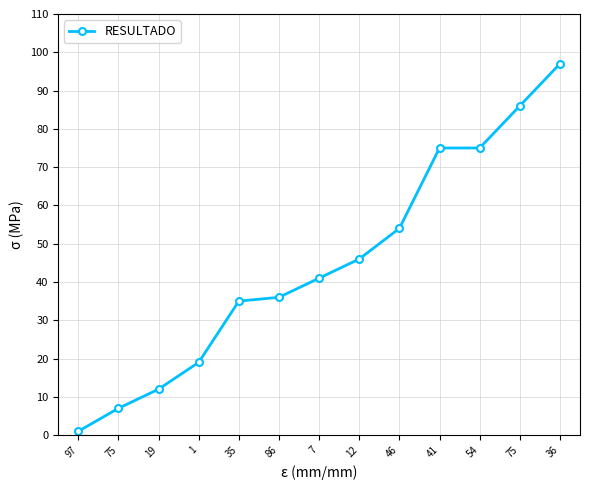

Reading right to left, list all the values displayed in this chart.

36=97	75=86	54=75	41=75	46=54	12=46	7=41	86=36	35=35	1=19	19=12	75=7	97=1